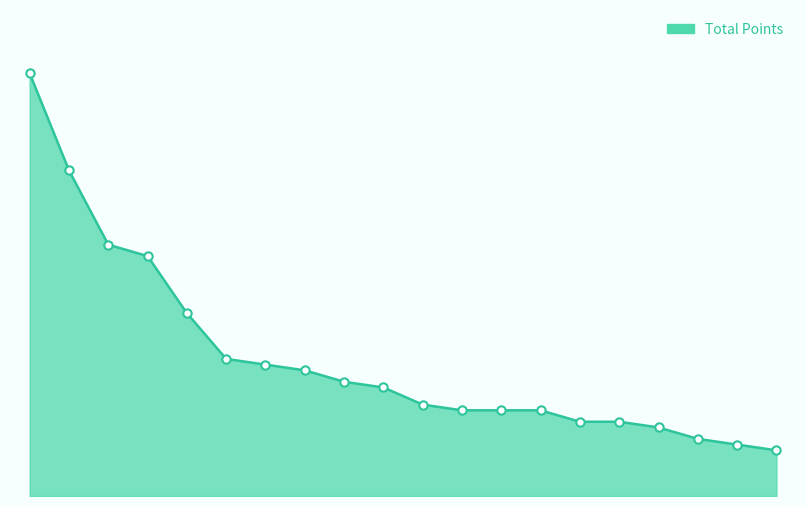

What is the average value?

24